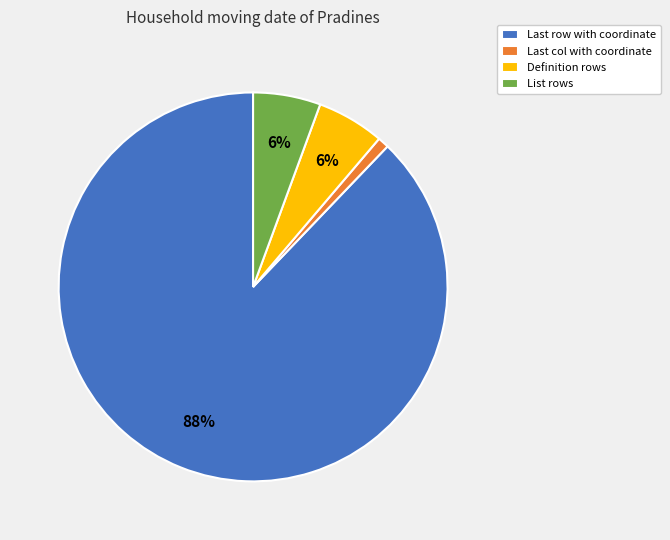

Is there a majority slice in this chart?

Yes